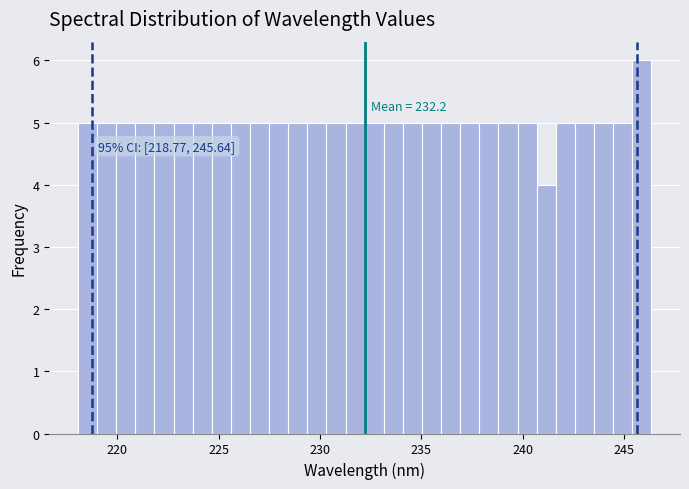

Around what value on the x-axis is the tallest bar? Give the approximate position of its centre, as read against the axis.

246.0